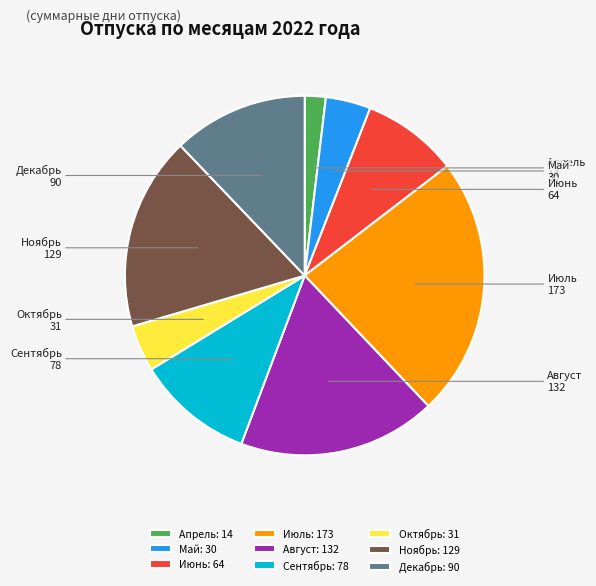

What is the smallest slice in the pie chart?

Апрель